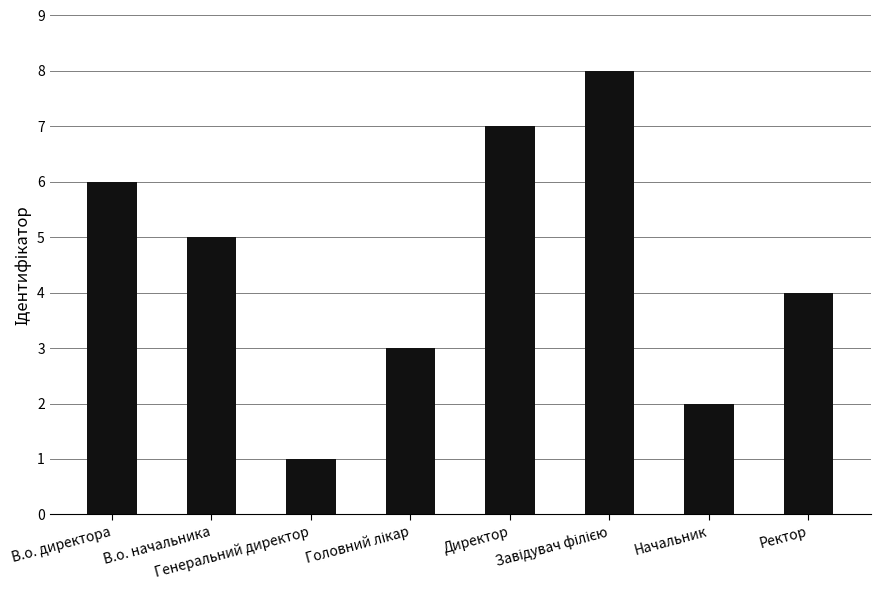

How many categories are shown in the chart?

8